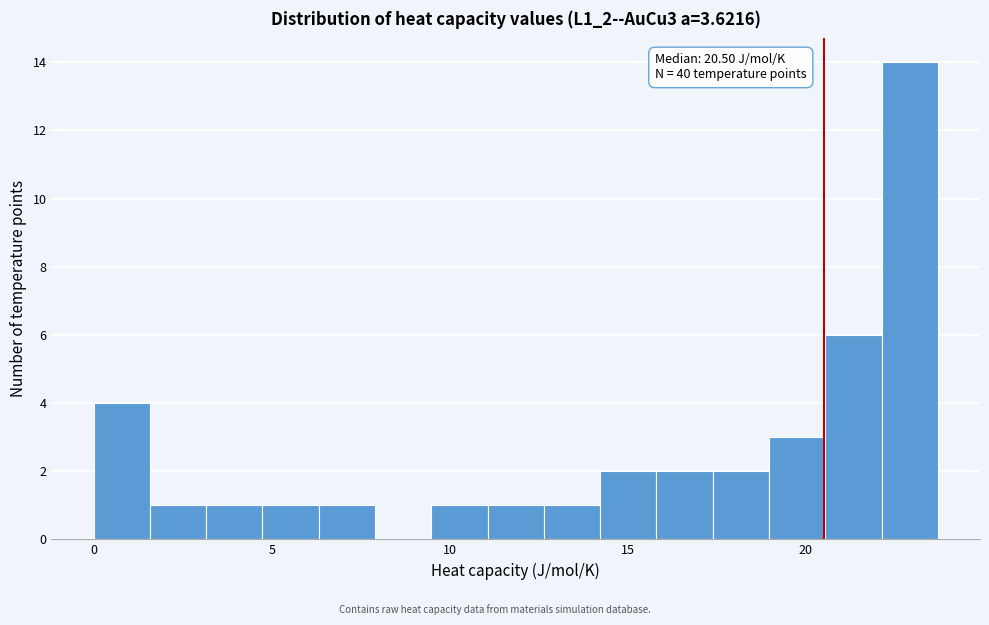

Read against the x-axis, roughly where is the centre of the tallest bar?

23.0